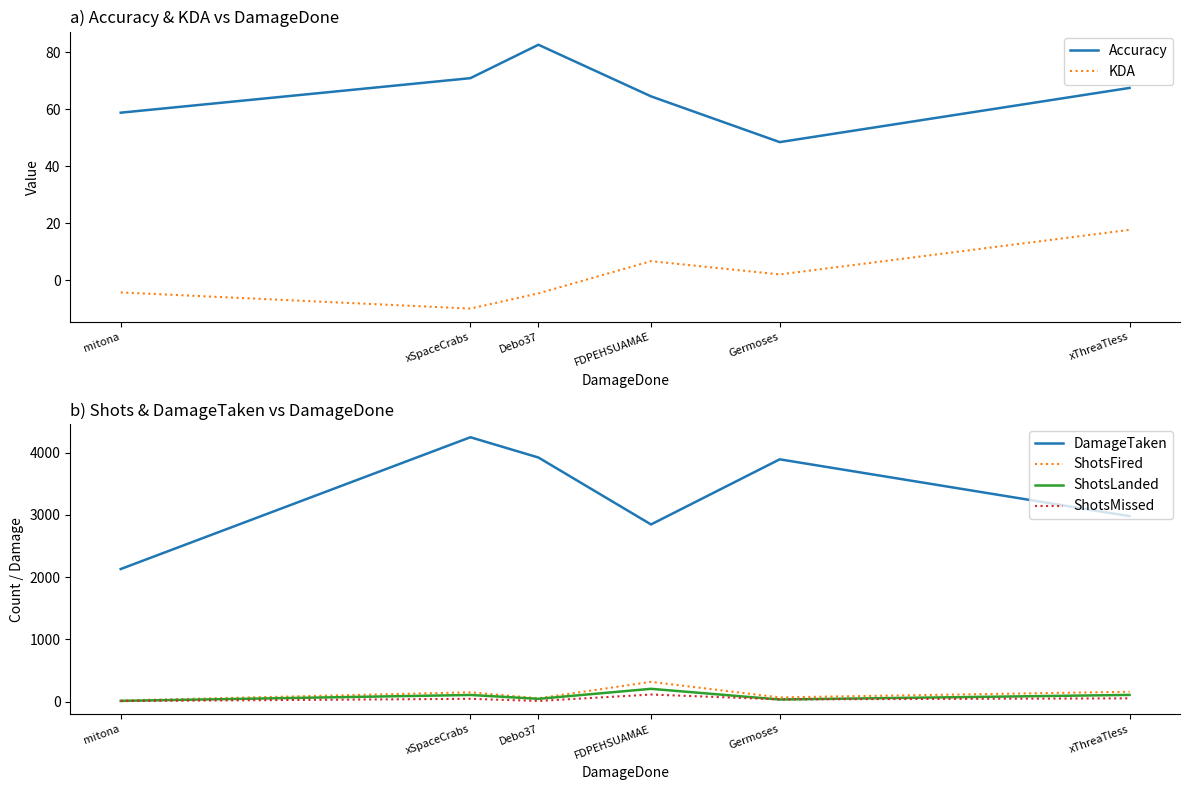

Which series has the largest range (max minus min)?

DamageTaken